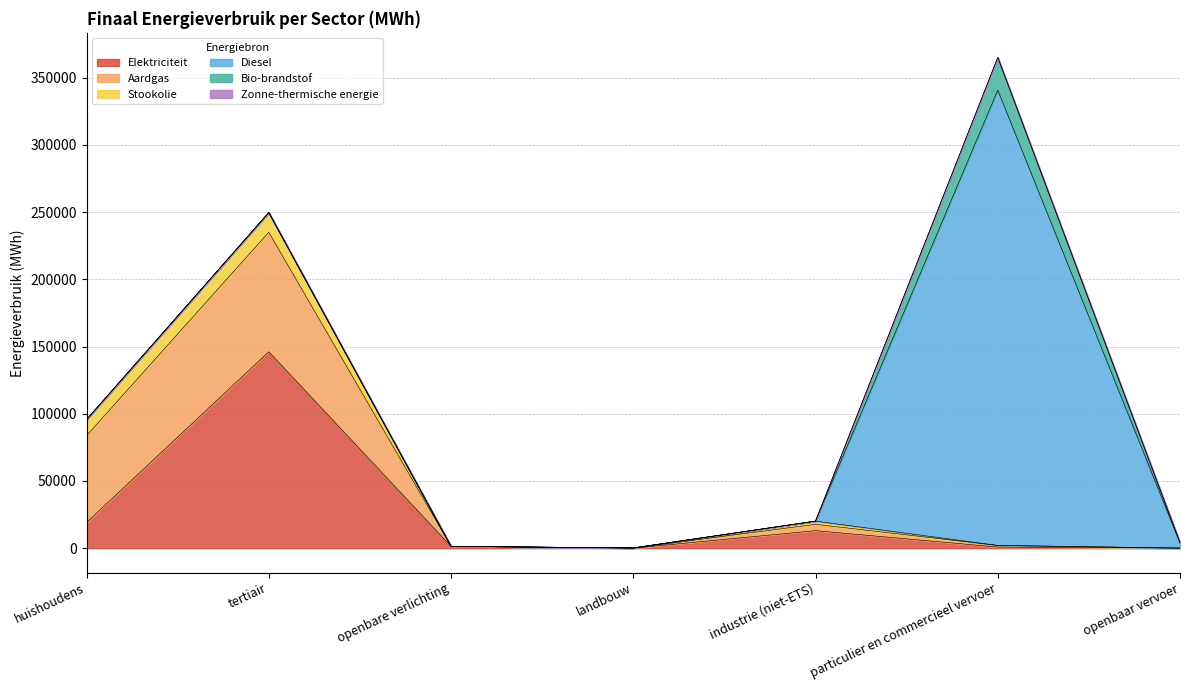

Rank the series by their maximum value, from lowest to highest.

Zonne-thermische energie, Stookolie, Bio-brandstof, Aardgas, Elektriciteit, Diesel